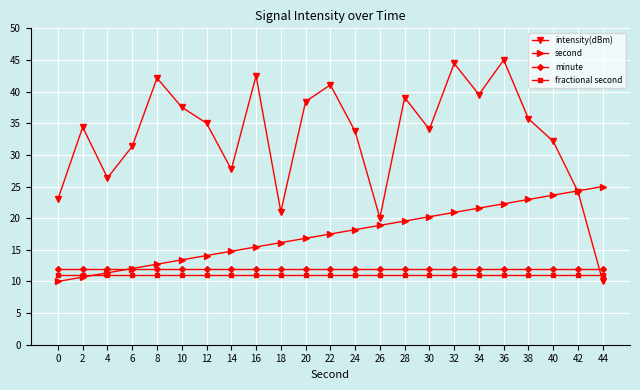

What is the value of the fractional second point at the 2nd from the left?

11.0